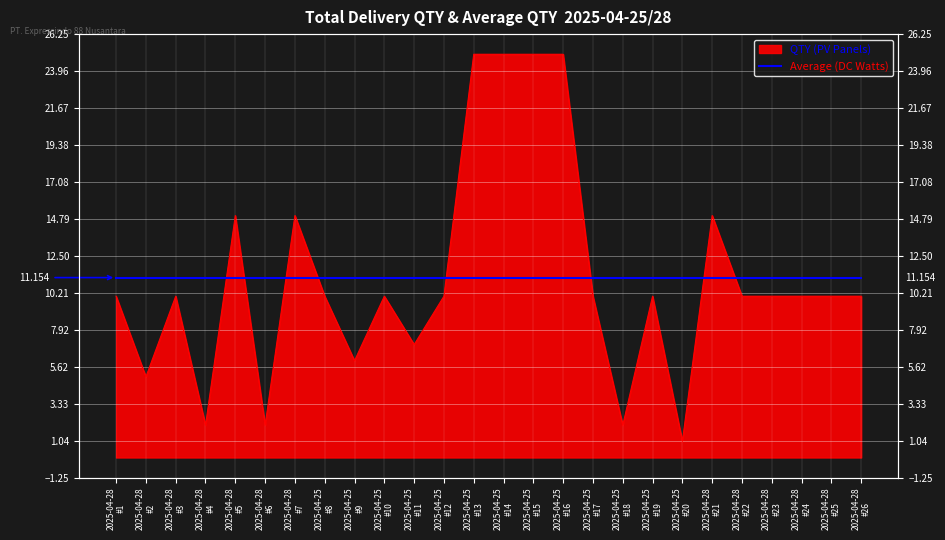

What is the label of the 26th point from the right?

2025-04-28 #1